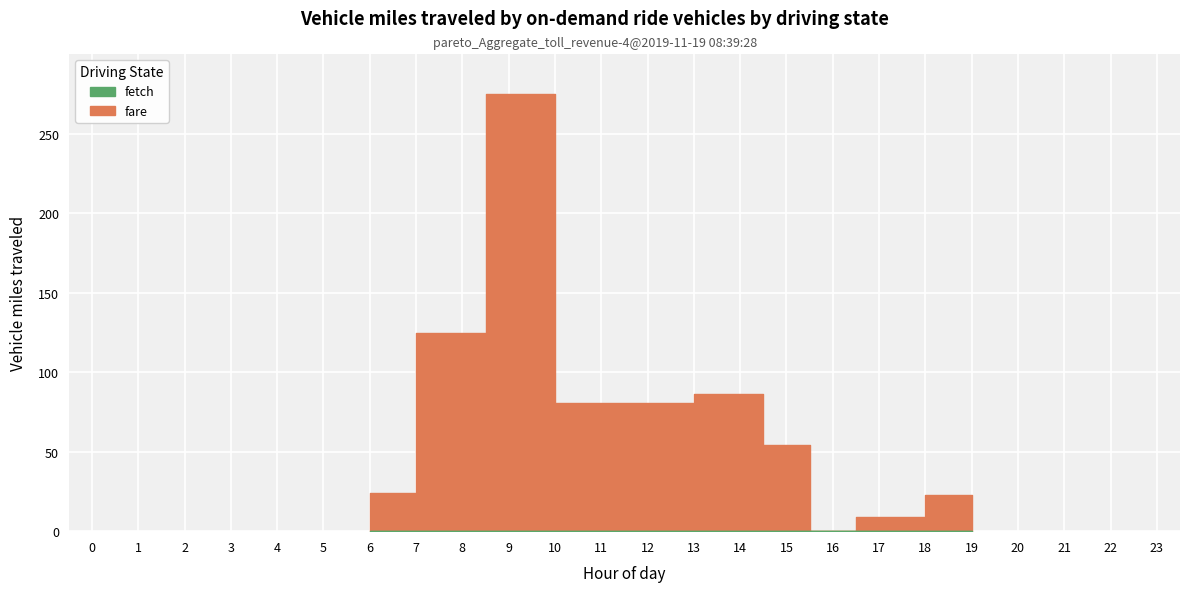

Rank the categories by value from lowest to highest.

16, 17, 19, 6, 15, 11, 12, 14, 8, 9